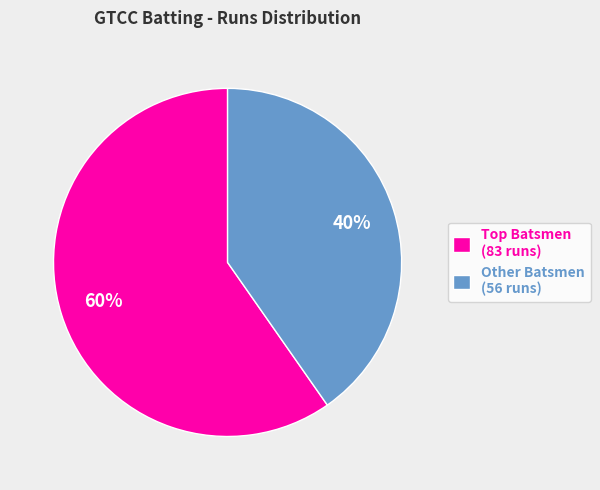

How many slices are in this pie chart?

2